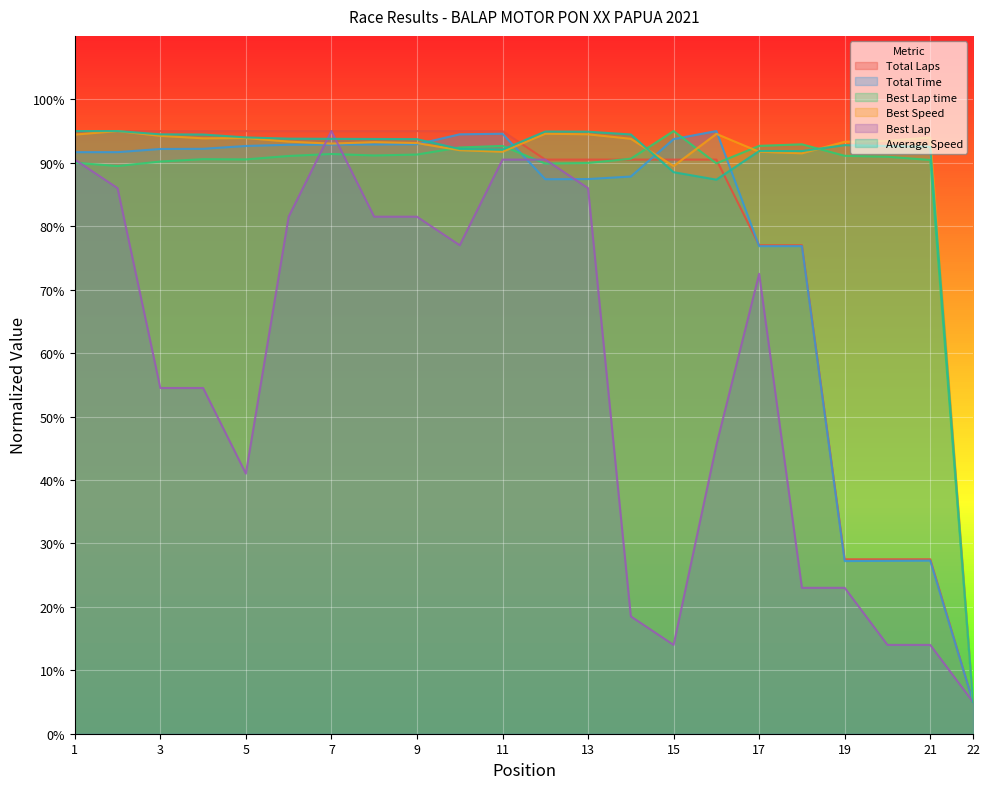

What is the lowest value of the Total Laps series?

5.0